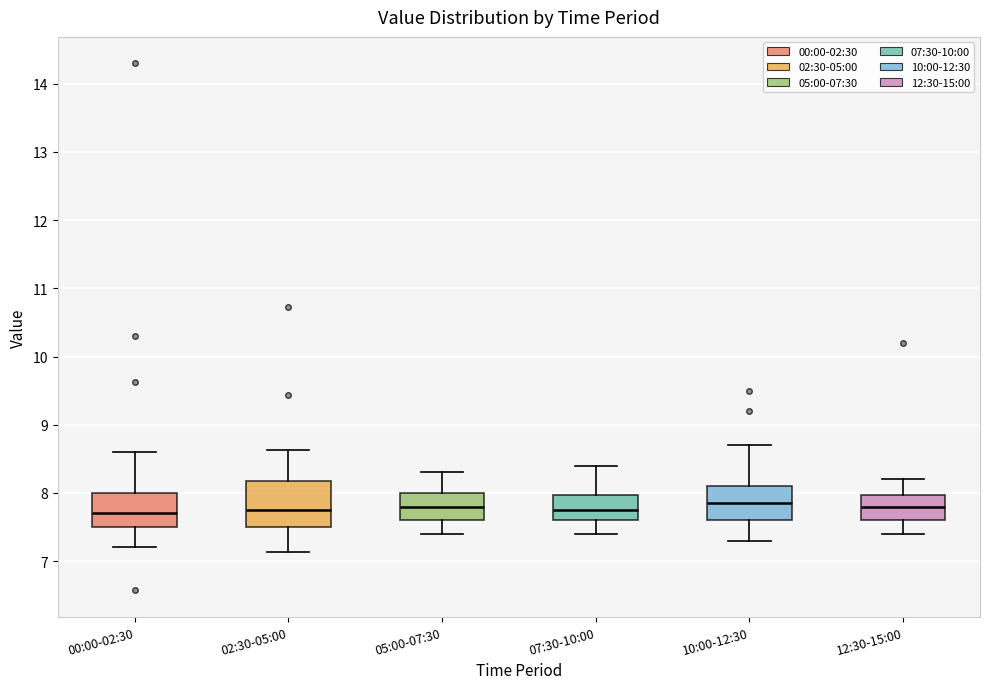

Which box is the tallest, from its lower edge to its upper edge?

02:30-05:00